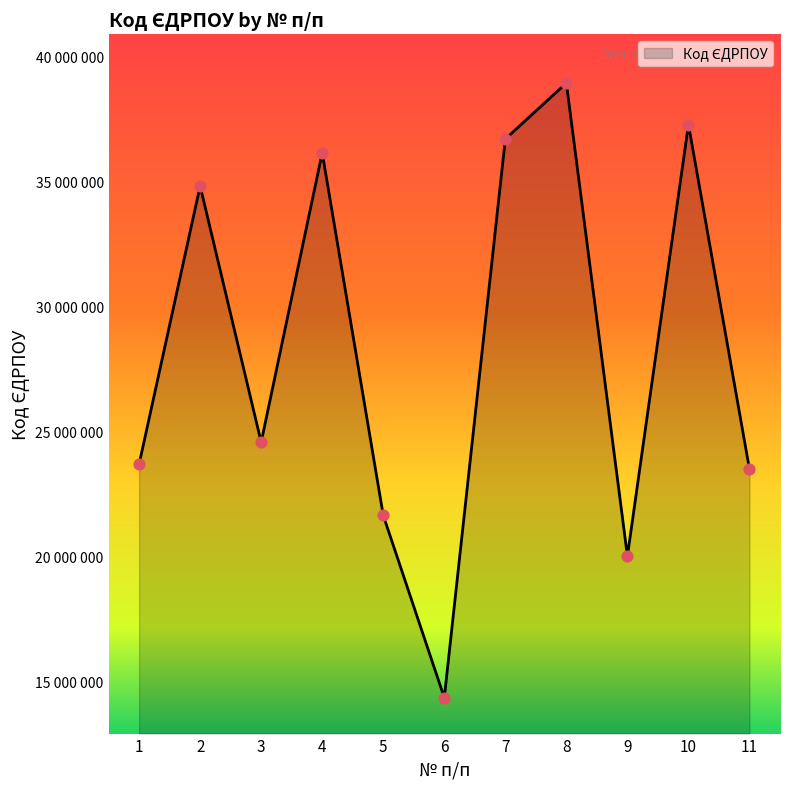

Approximately how many times larger is the value at 10 compared to 8?

1.0